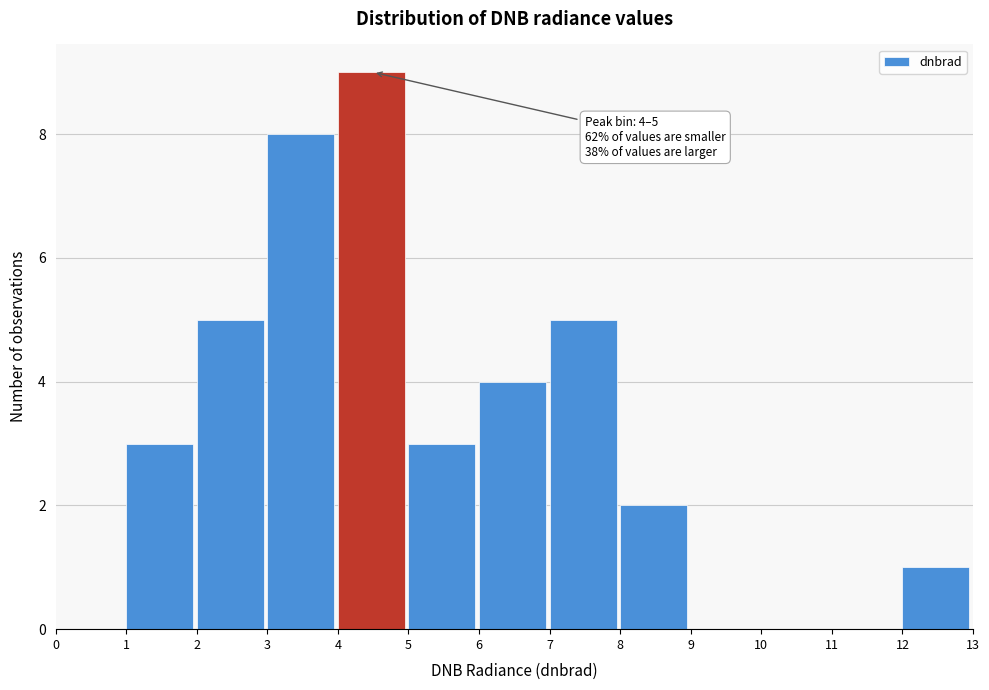

Over which range of the x-axis is the bar tallest?

4 to 5